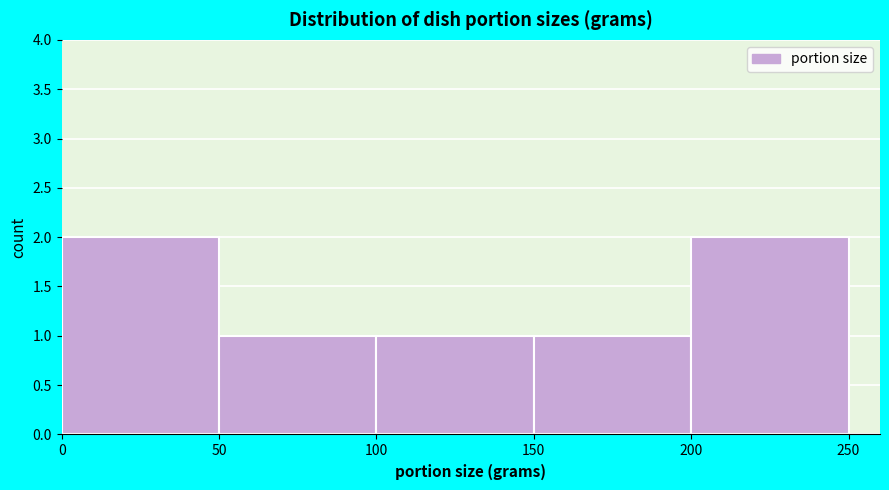

How tall is the bar that spans 100 to 150 on the x-axis? The values are not printed on the chart, so give them approximately, as read against the axis.

1